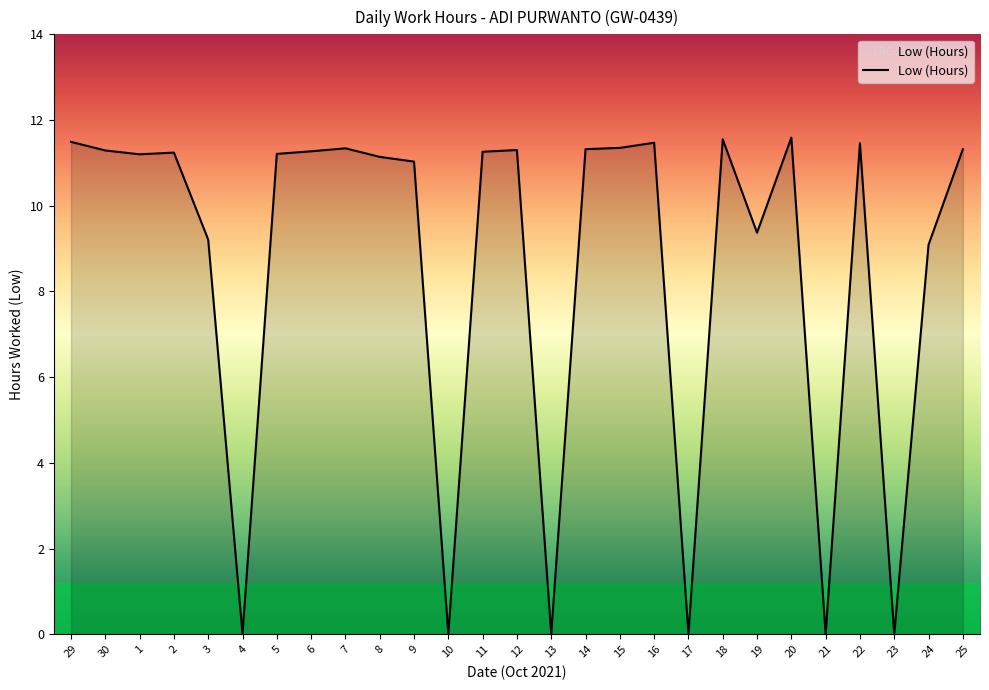

What is the difference between the values at 9 and 21?

11.0